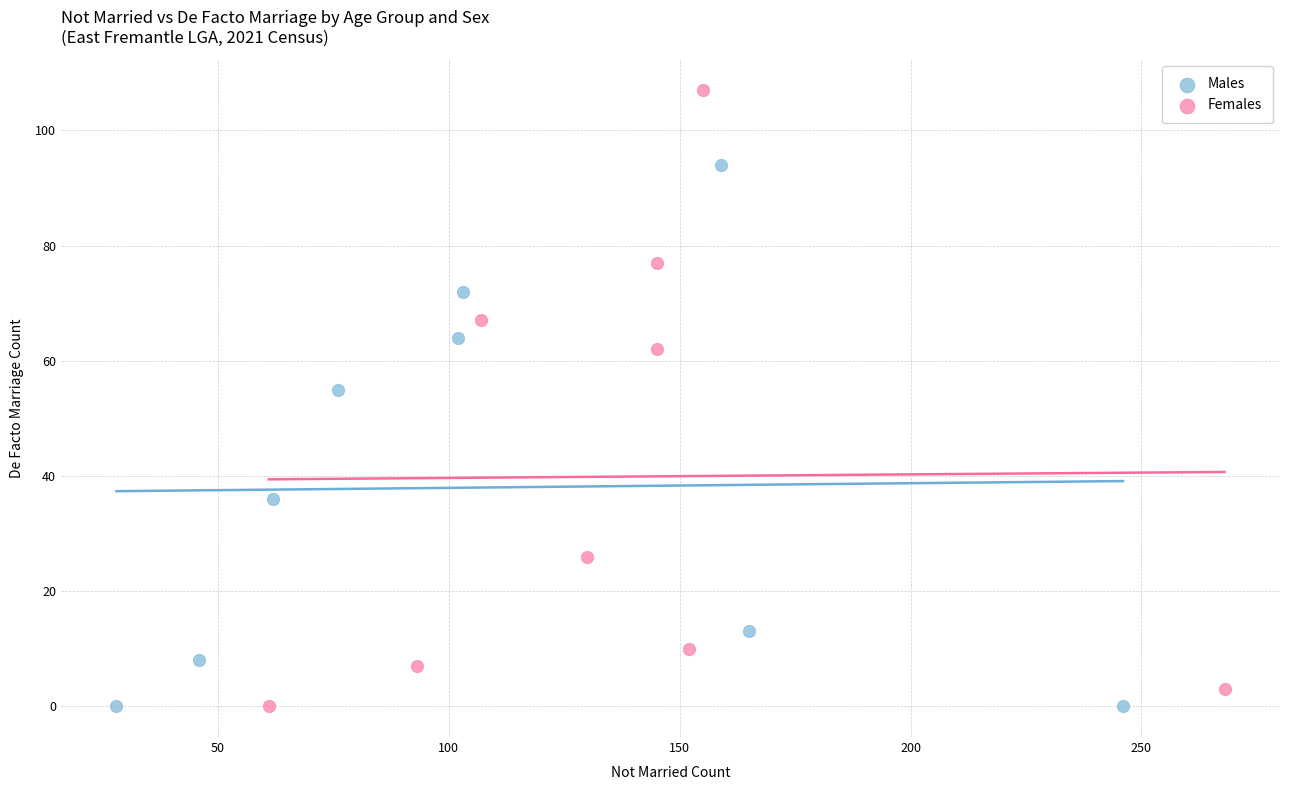

Which series has the widest spread of Y values?

Females